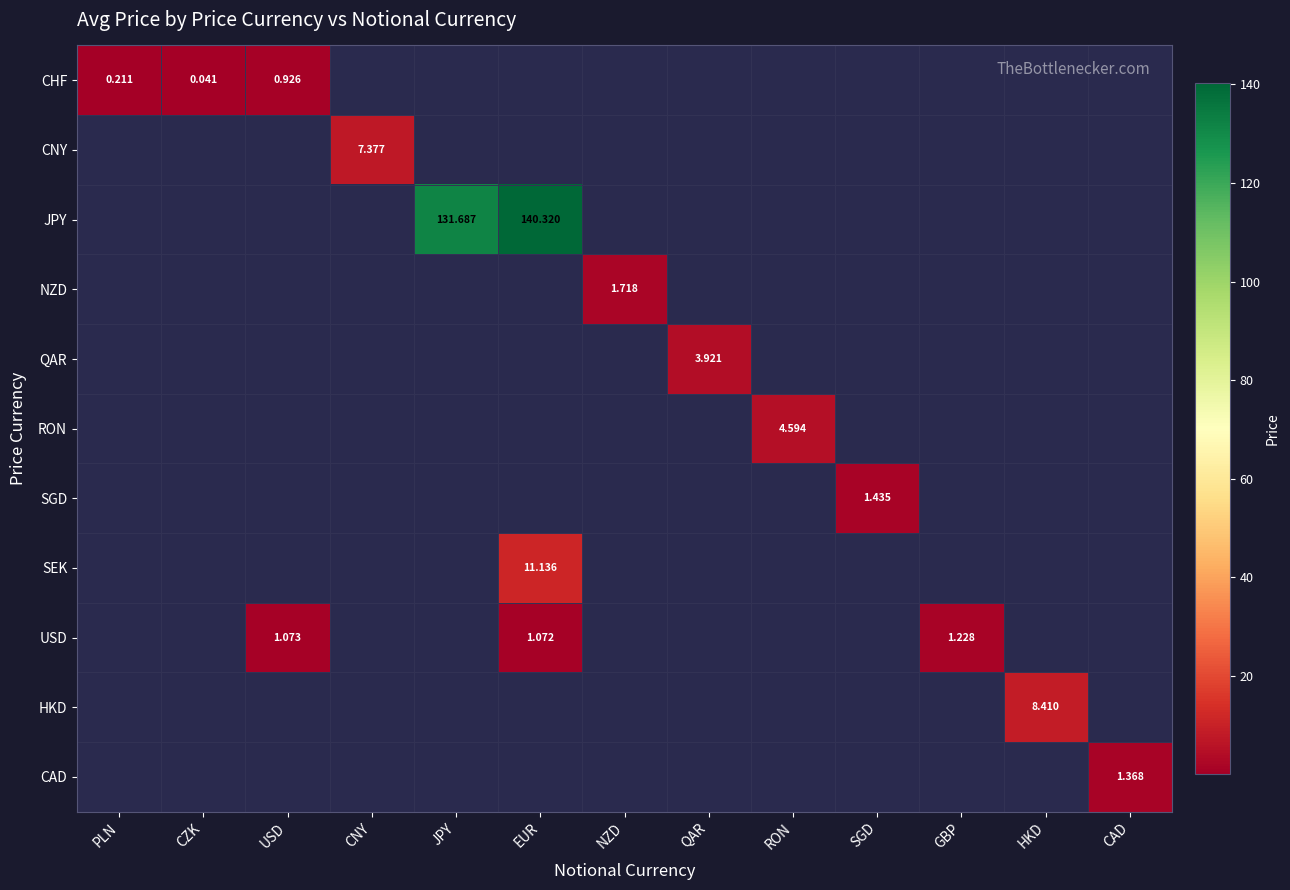

At which category does the chart reach its minimum across all series?

CZK